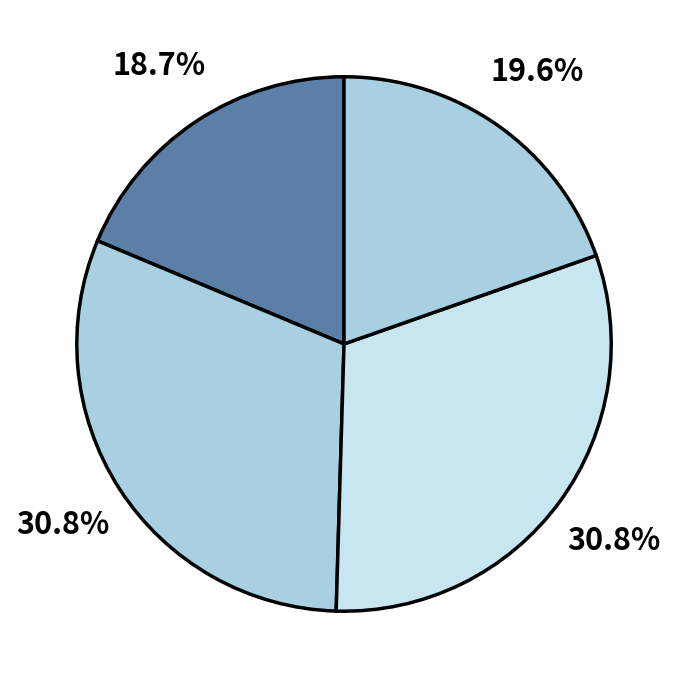

How many segments does this pie chart have?

4